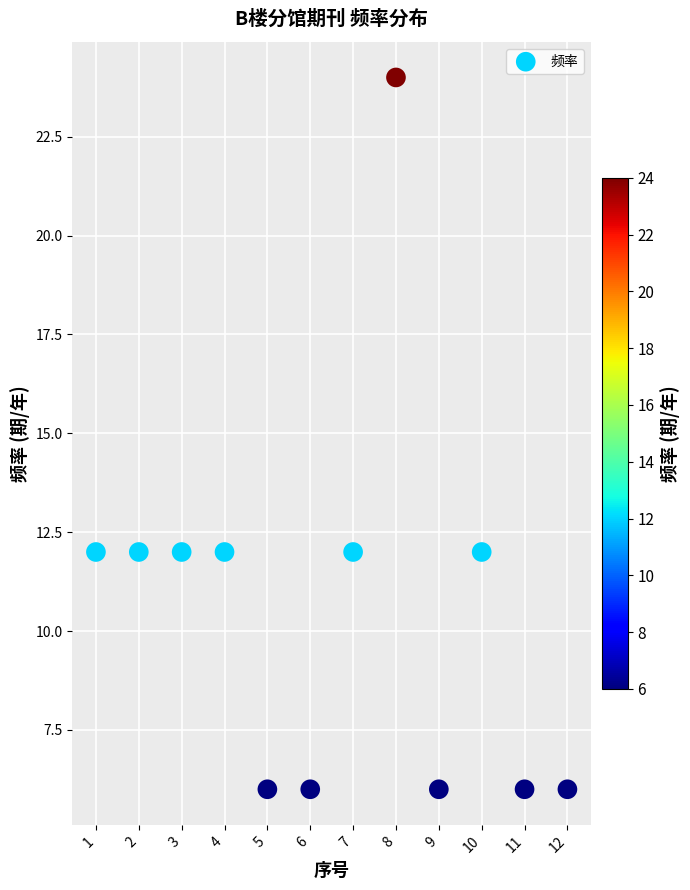

What is the range of Y values (max minus min)?

18